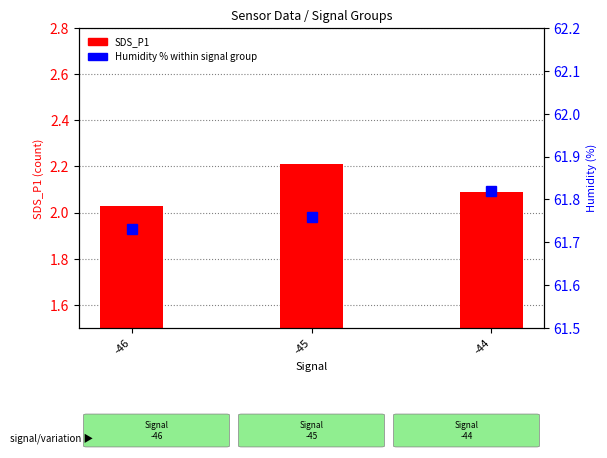

What are all the series names shown in the legend?

SDS_P1, Humidity % within signal group